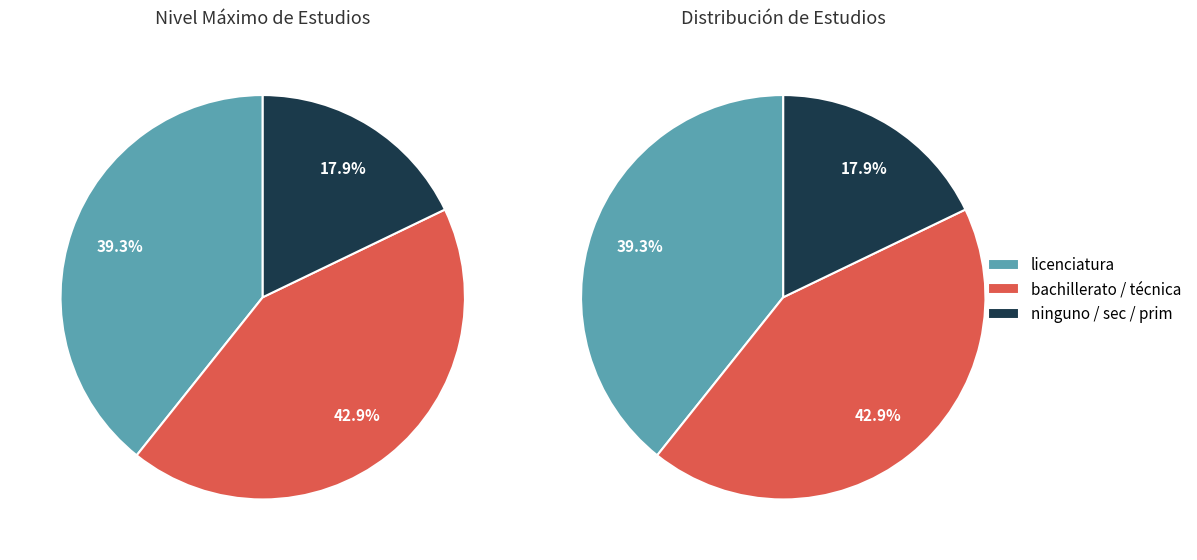

What percentage is the licenciatura slice, to the nearest percent?

39%